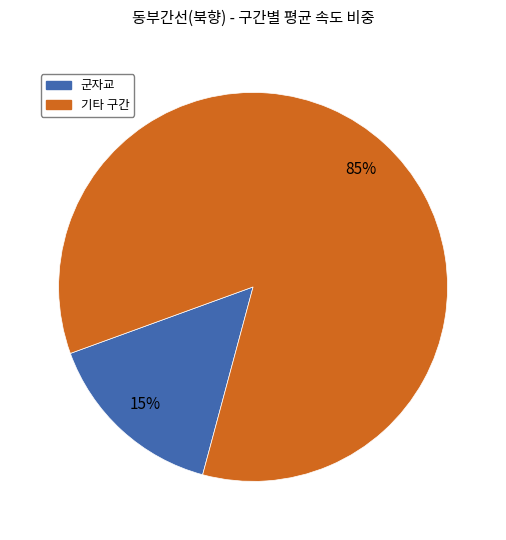

Is there any slice that represents more than half of the pie?

Yes